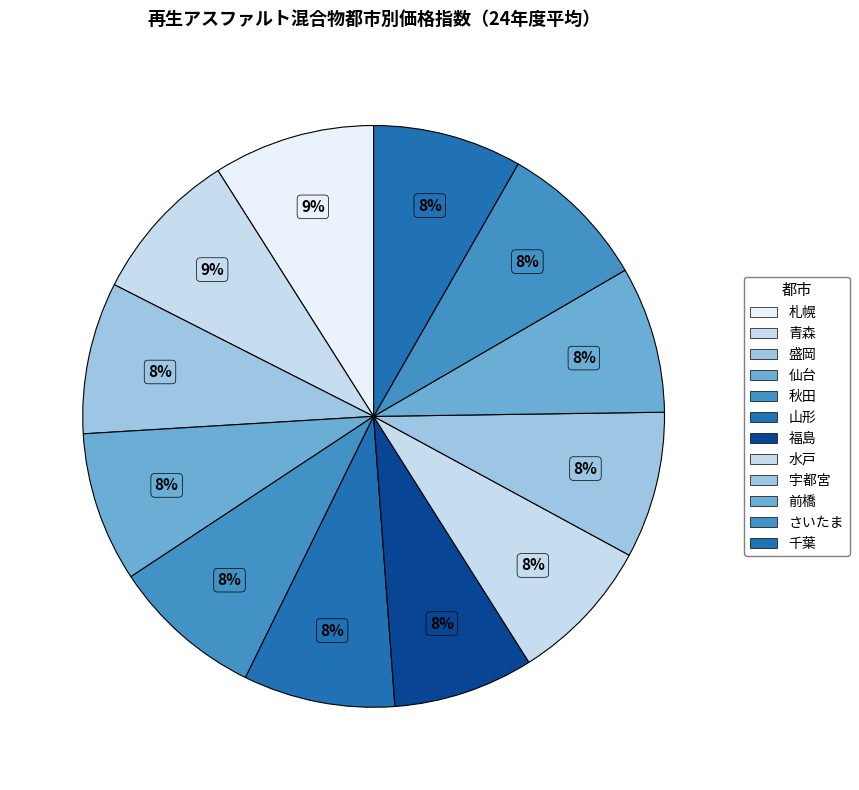

What is the smallest slice in the pie chart?

福島